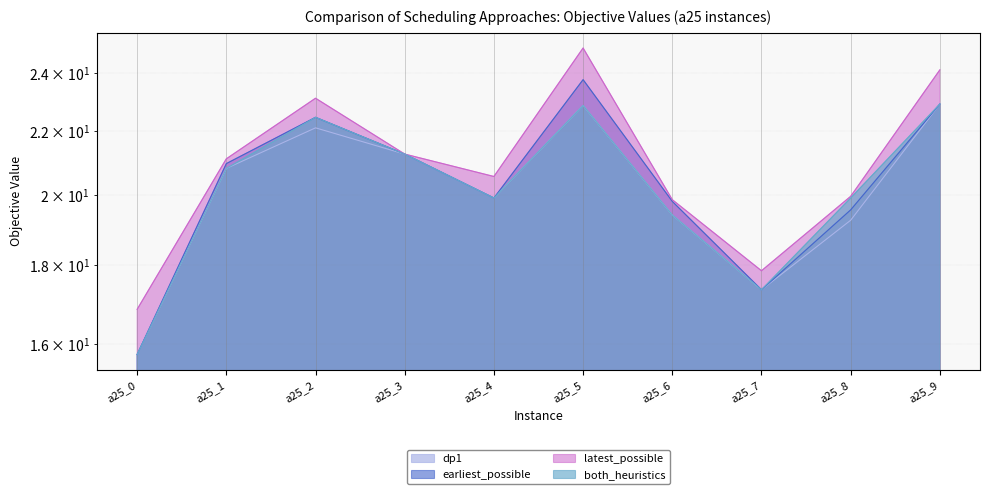

What is the average value of the latest_possible series?

20.9